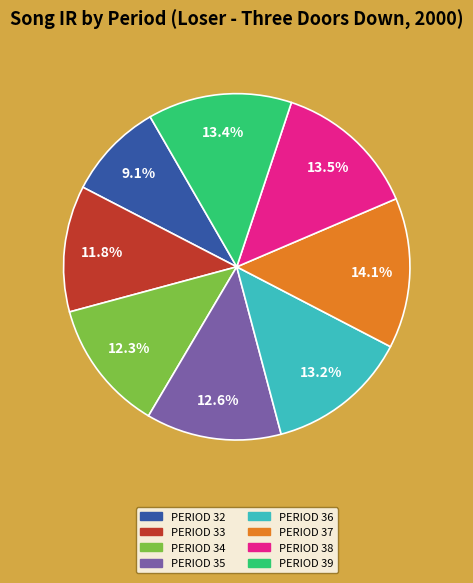

Does any single category account for the majority?

No